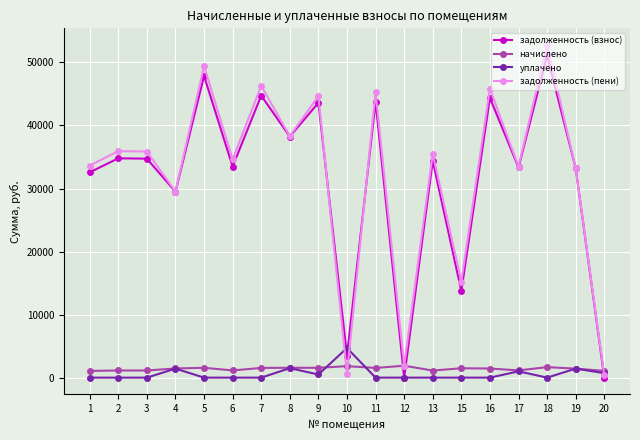

Where is the first local minimum for задолженность (пени)?

4